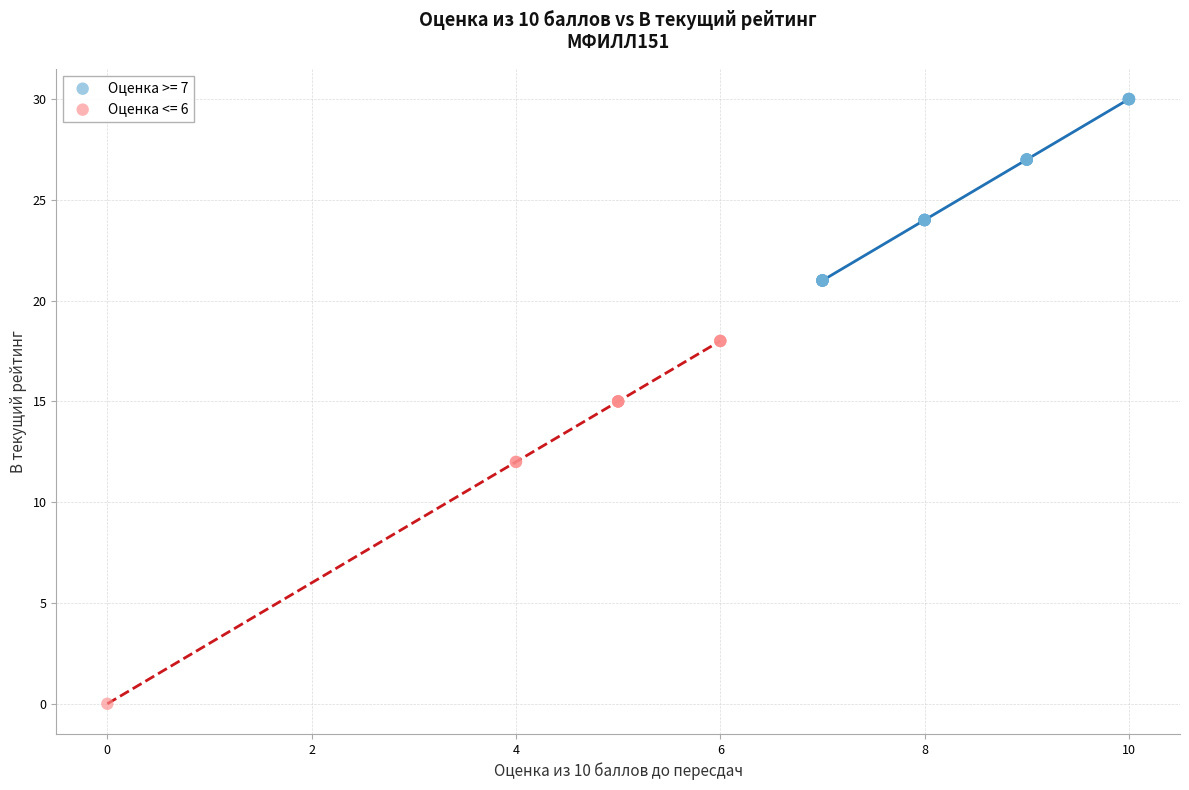

What are all the series names shown in the legend?

Оценка >= 7, Оценка <= 6